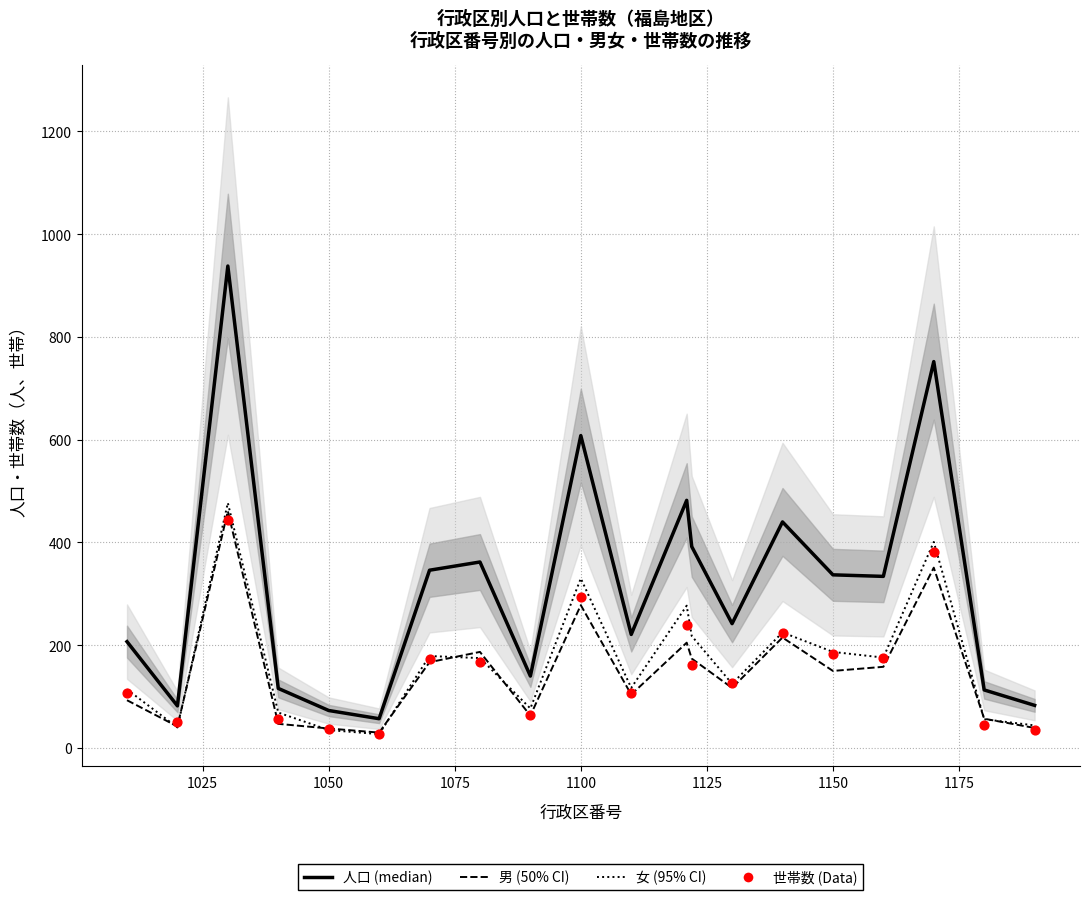

What are all the series names shown in the legend?

人口 (median), 男 (50% CI), 女 (95% CI), 世帯数 (Data)